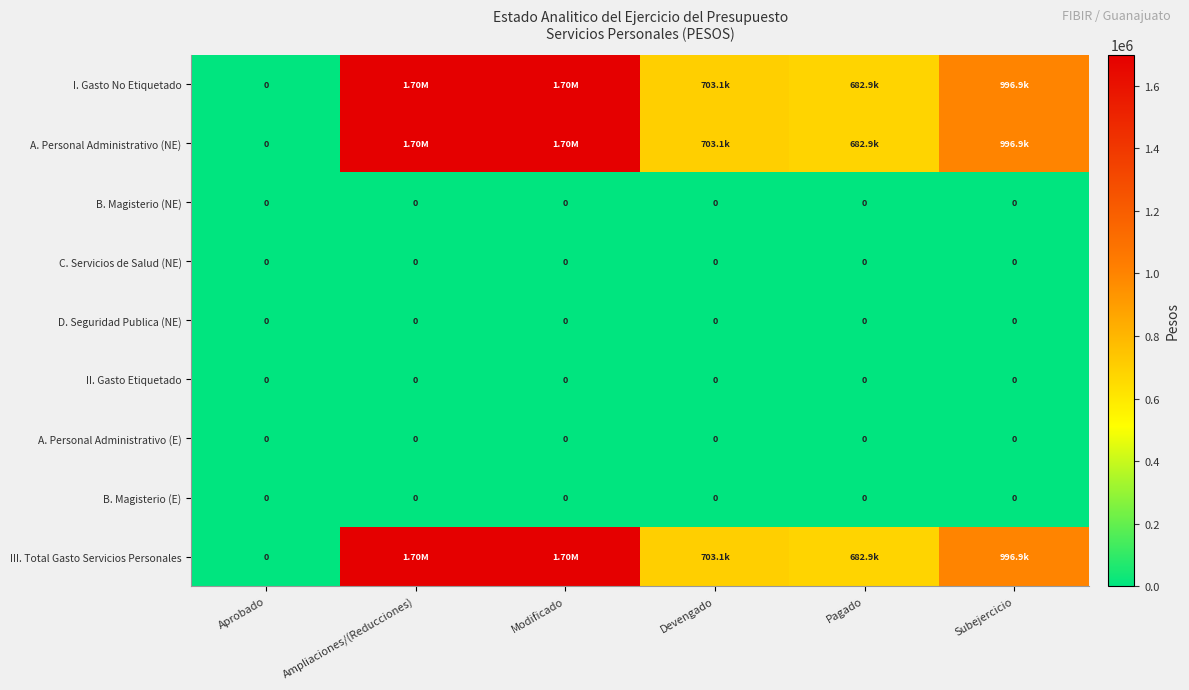

Which series has the widest spread of values?

I. Gasto No Etiquetado